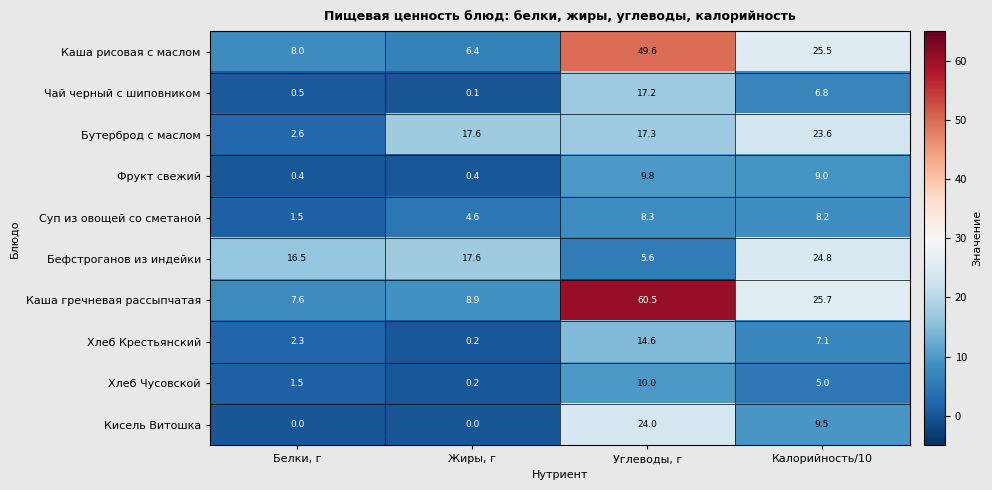

Which series changed the most between Углеводы, г and Калорийность/10?

Каша гречневая рассыпчатая